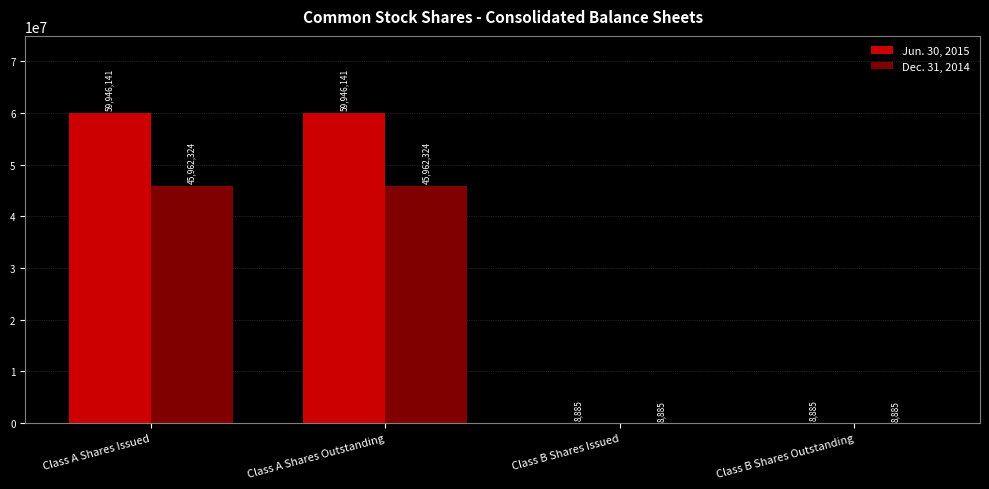

What is the sum of all Jun. 30, 2015 values?

119910052